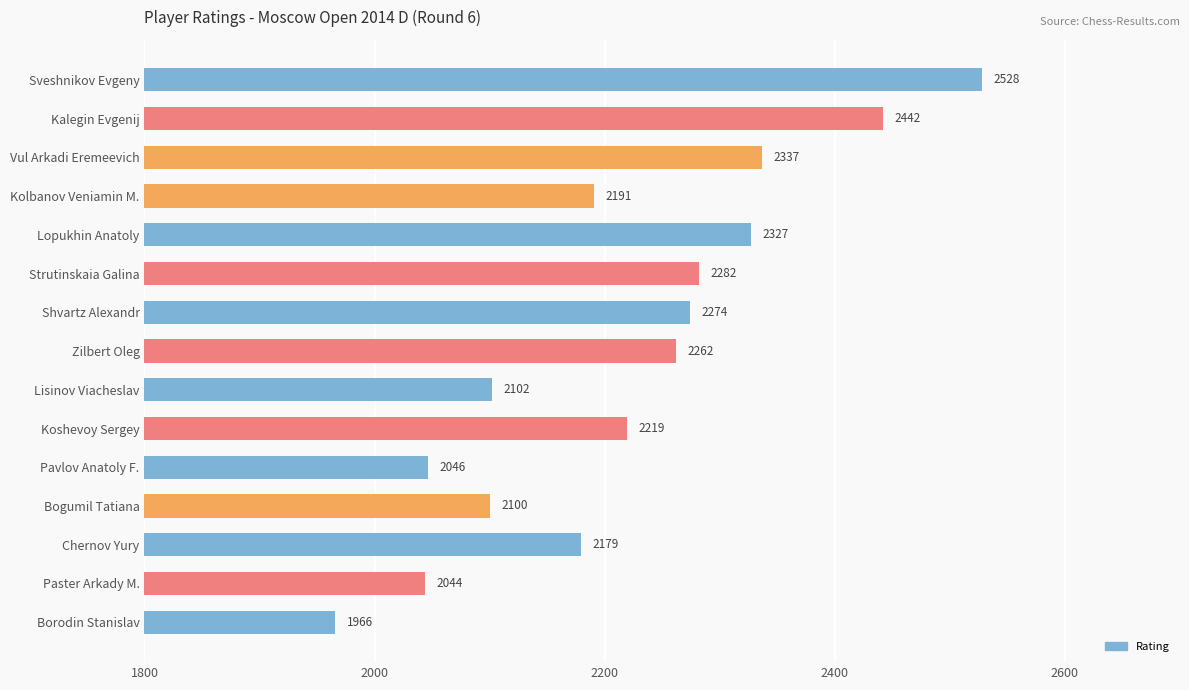

True or false: the data shows 918 at Kalegin Evgenij.

False